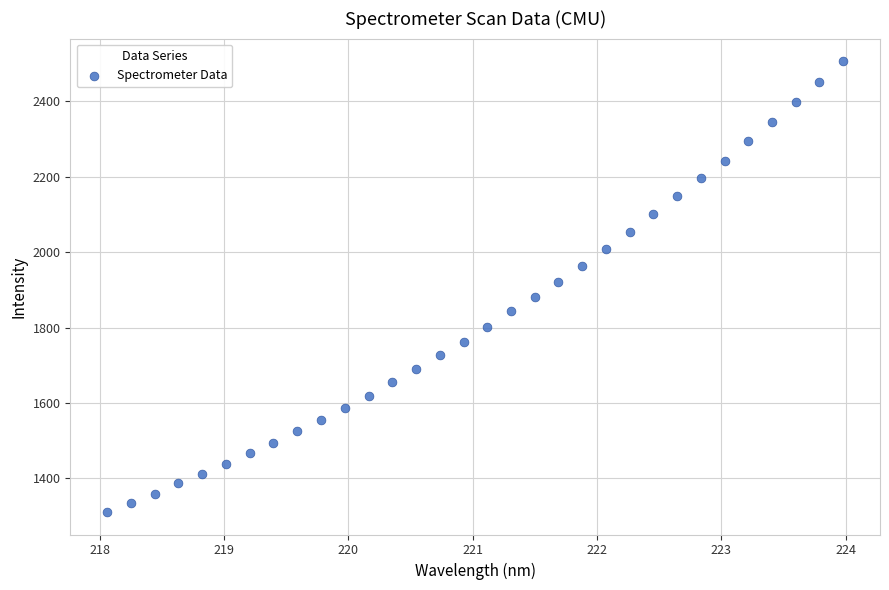

What is the range of X values (max minus min)?

5.9